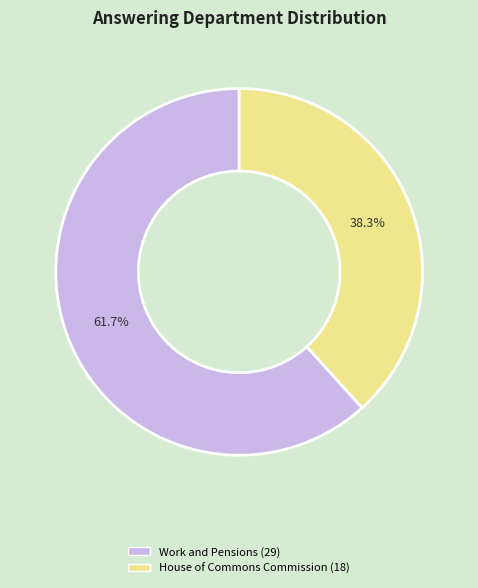

To the nearest percent, what portion does House of Commons Commission (18) represent?

38%